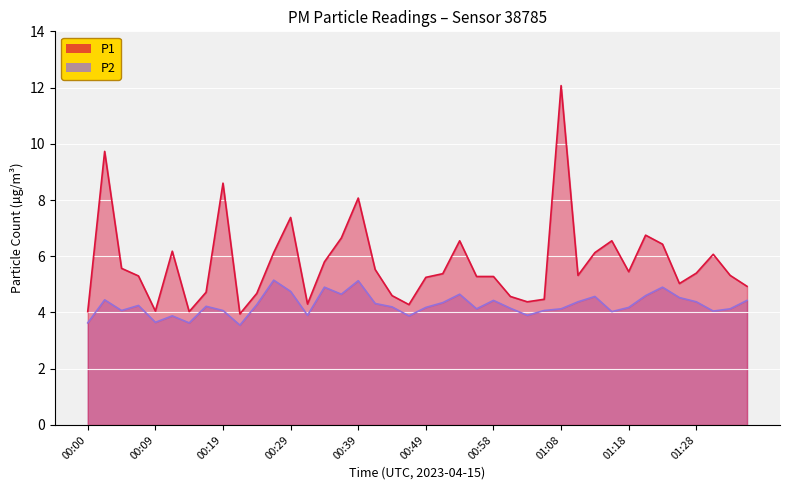

What is the value of the P1 point at the 17th from the left?

8.1